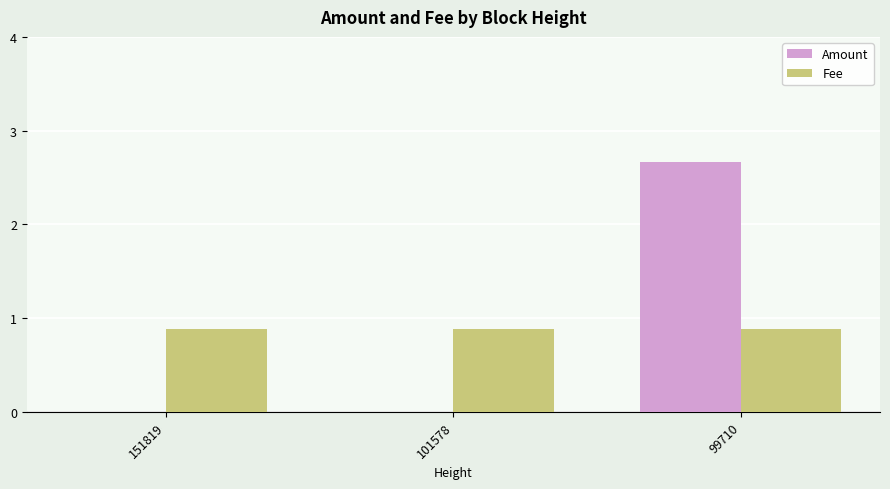

Does the chart contain stacked bars?

No